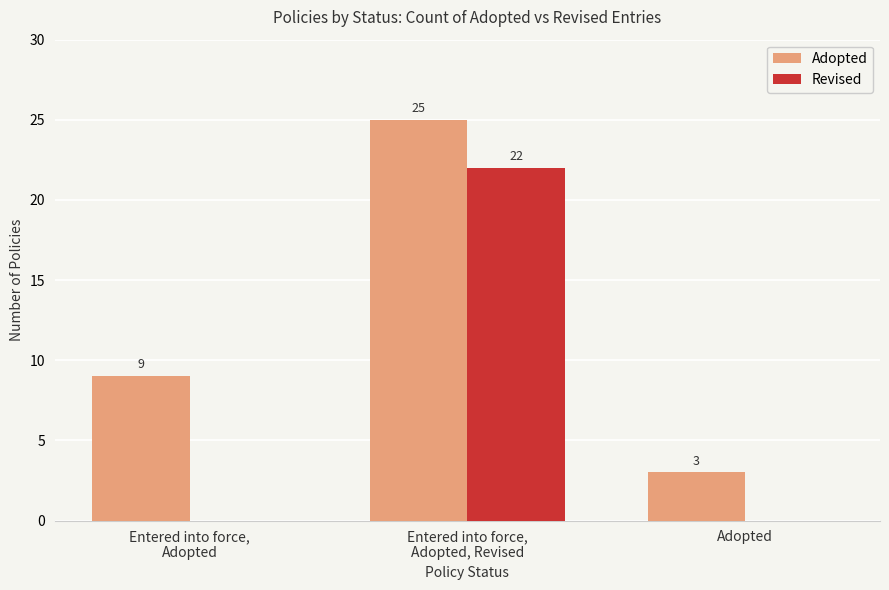

What is the total value across all series at Entered into force,
Adopted?

9